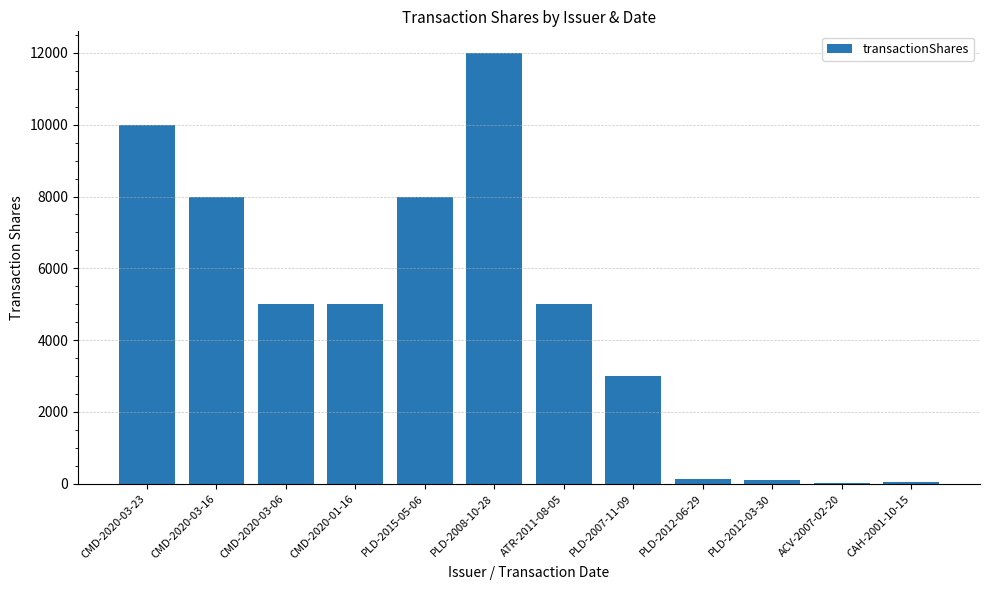

What is the approximate value at PLD-2008-10-28, to the nearest 100?

12000